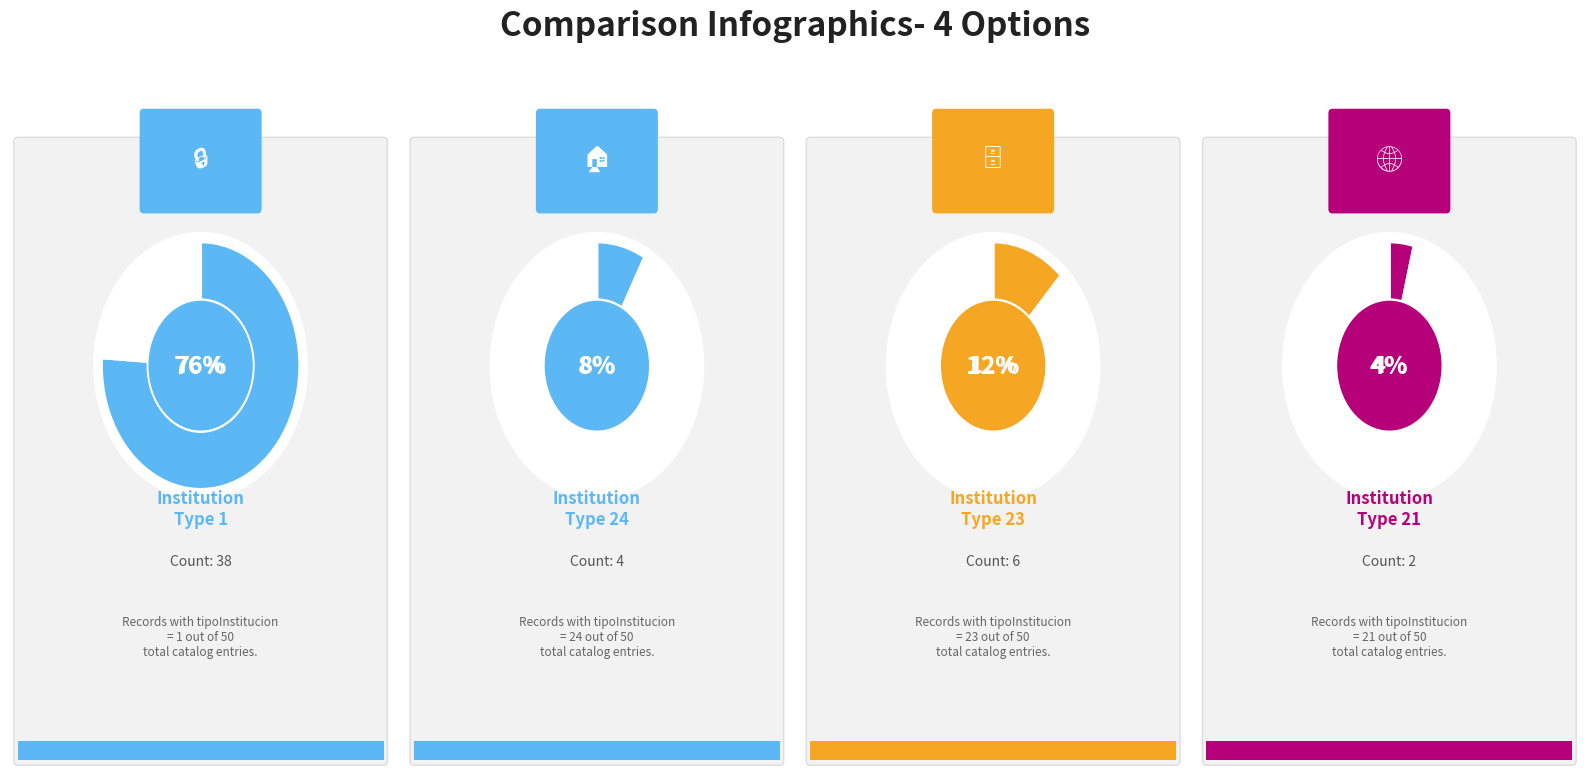

The 23 slice represents 21% of the pie. True or false?

False